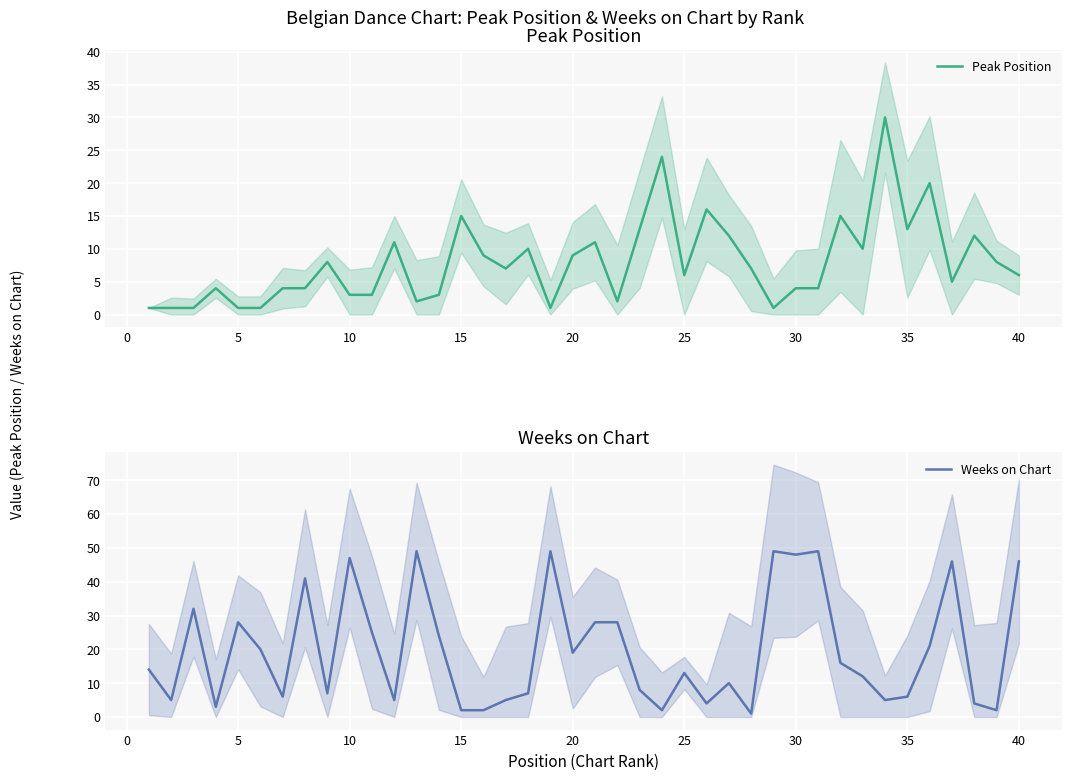

What is the maximum value for Peak Position?

30